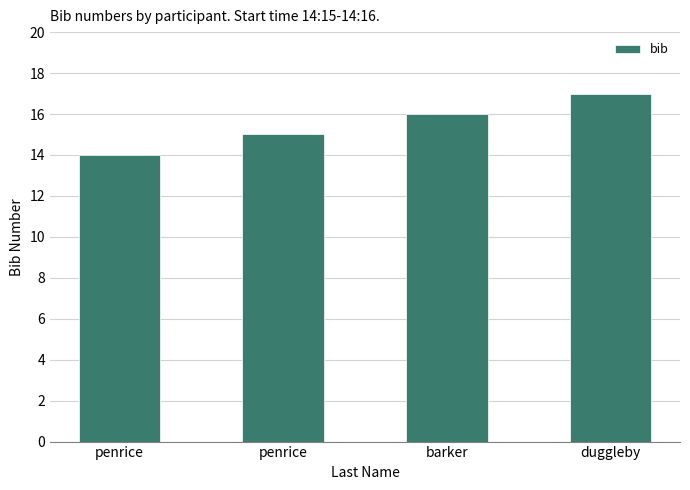

How many bars are there in total?

4